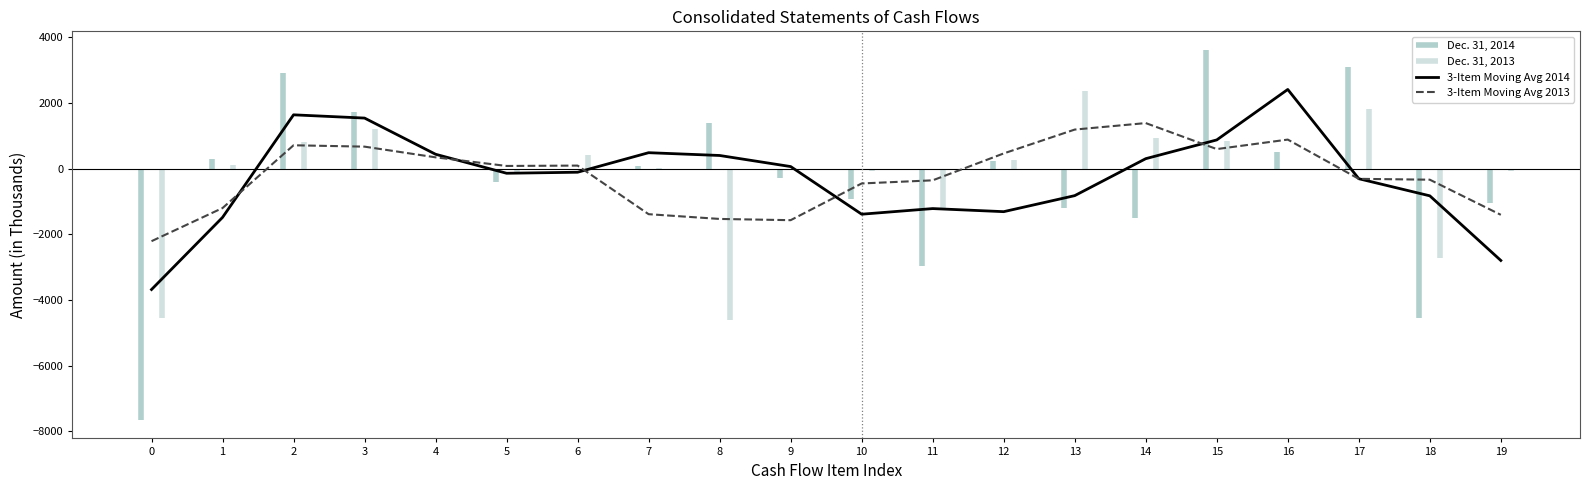

The 3-Item Moving Avg 2013 series shows 1153.7 at 3. True or false?

False